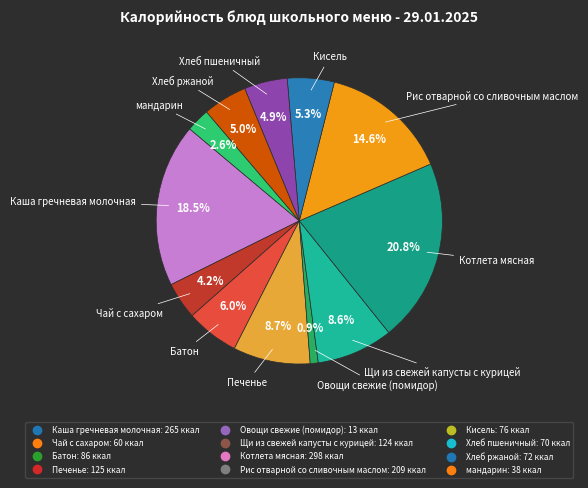

To the nearest percent, what is the difference between the Овощи свежие (помидор) and Кисель slice percentages?

4%